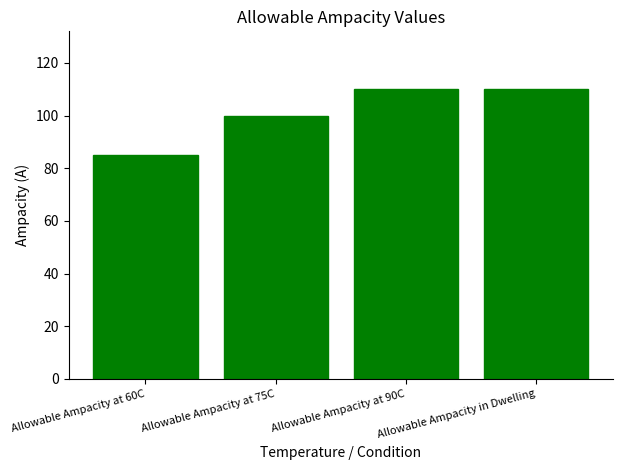

What is the change in value from Allowable Ampacity at 75C to Allowable Ampacity at 90C?

+10